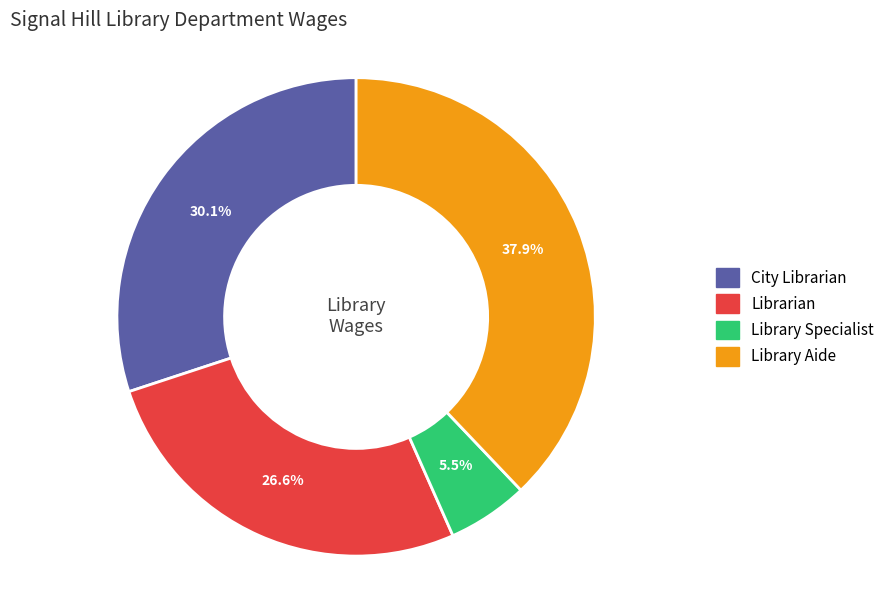

Rank the categories by value from lowest to highest.

Library Specialist, Librarian, City Librarian, Library Aide